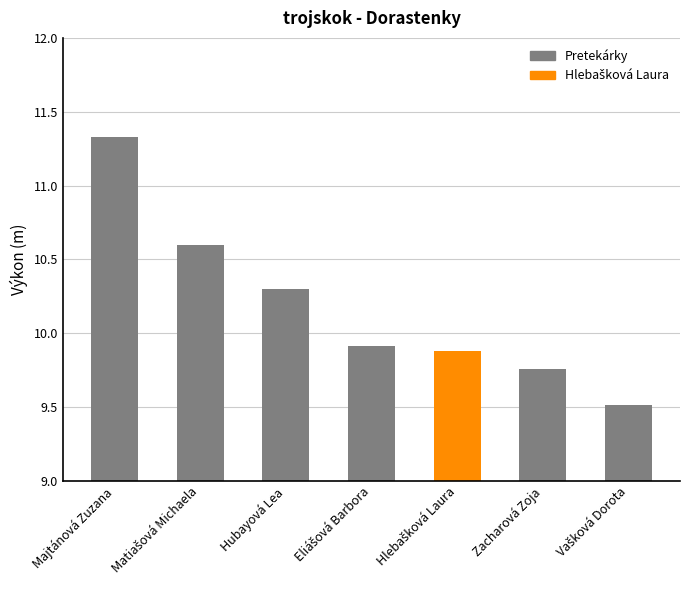

What is the value of the 5th bar from the left?

9.9